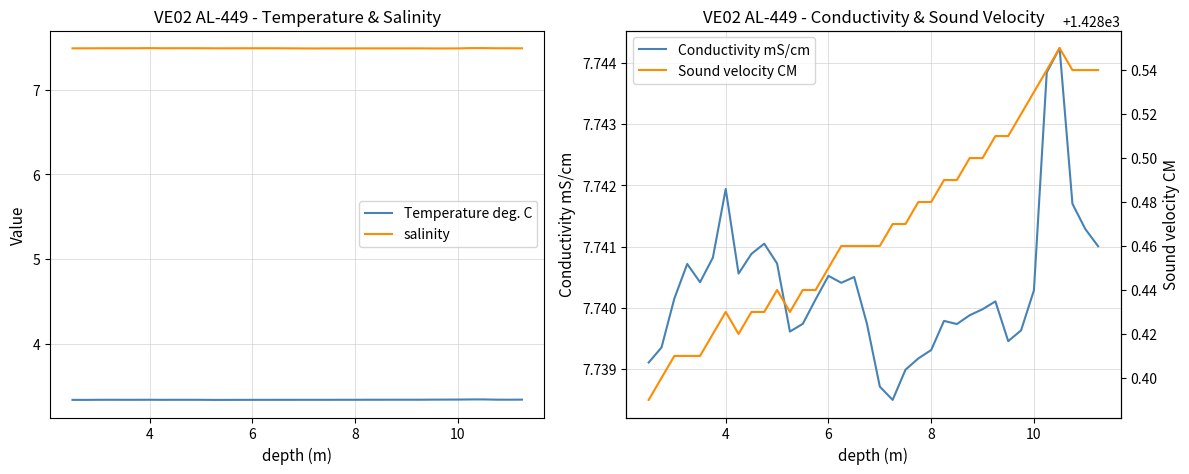

What is the lowest value of the salinity series?

7.5